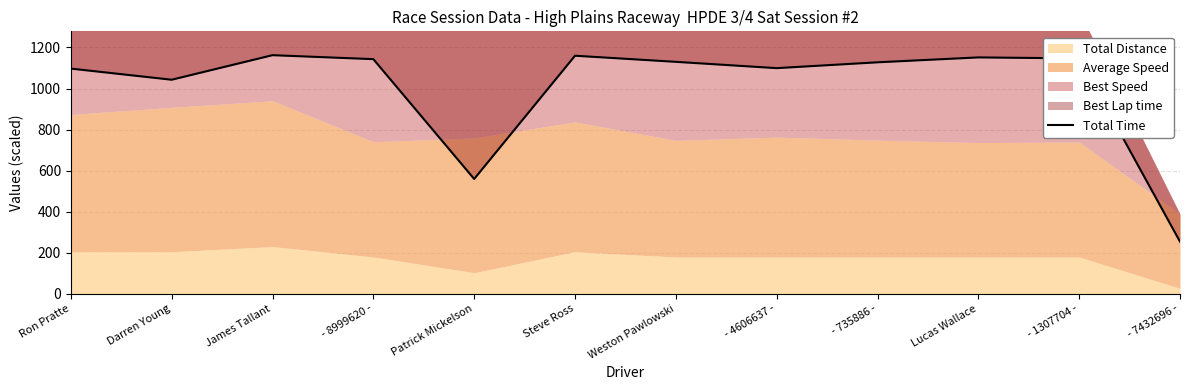

What is the label of the 3rd point from the left?

James Tallant